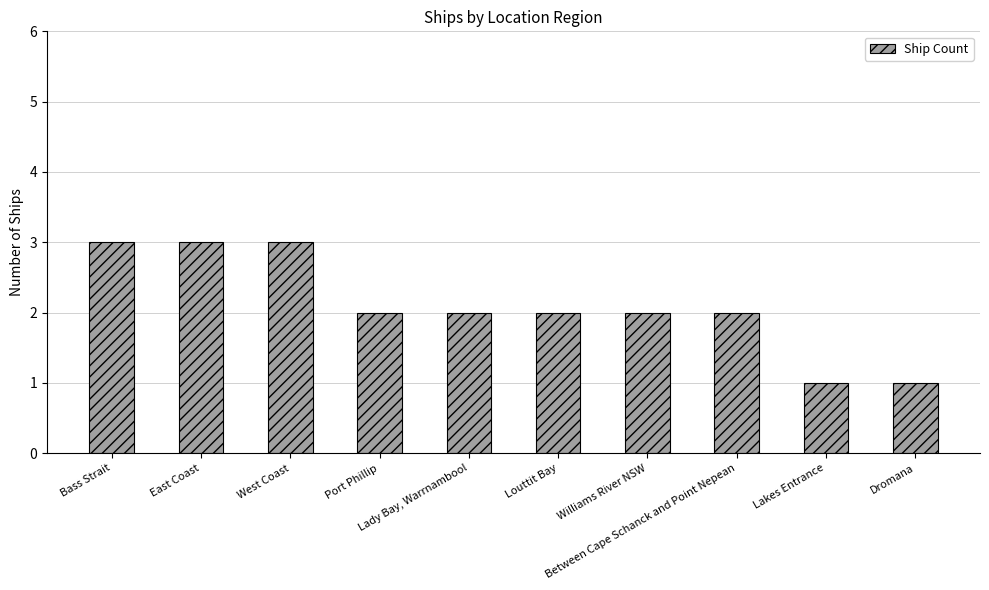

Are the bars horizontal?

No